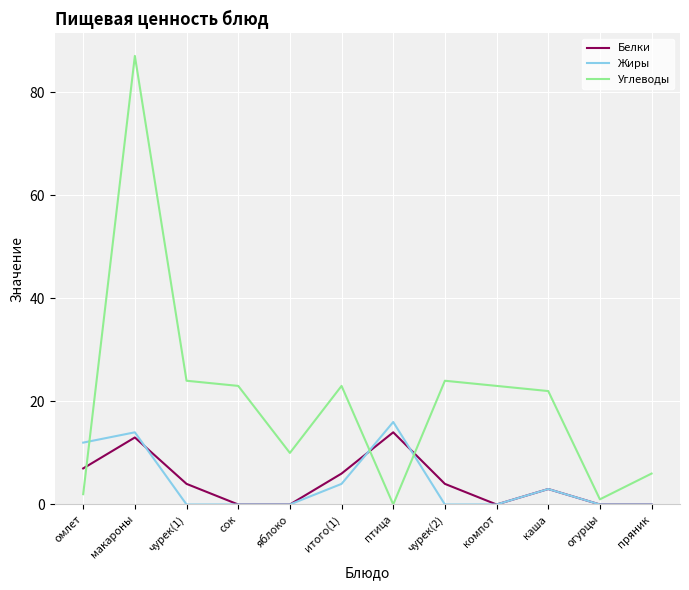

At which category does Углеводы reach its first local peak?

макароны